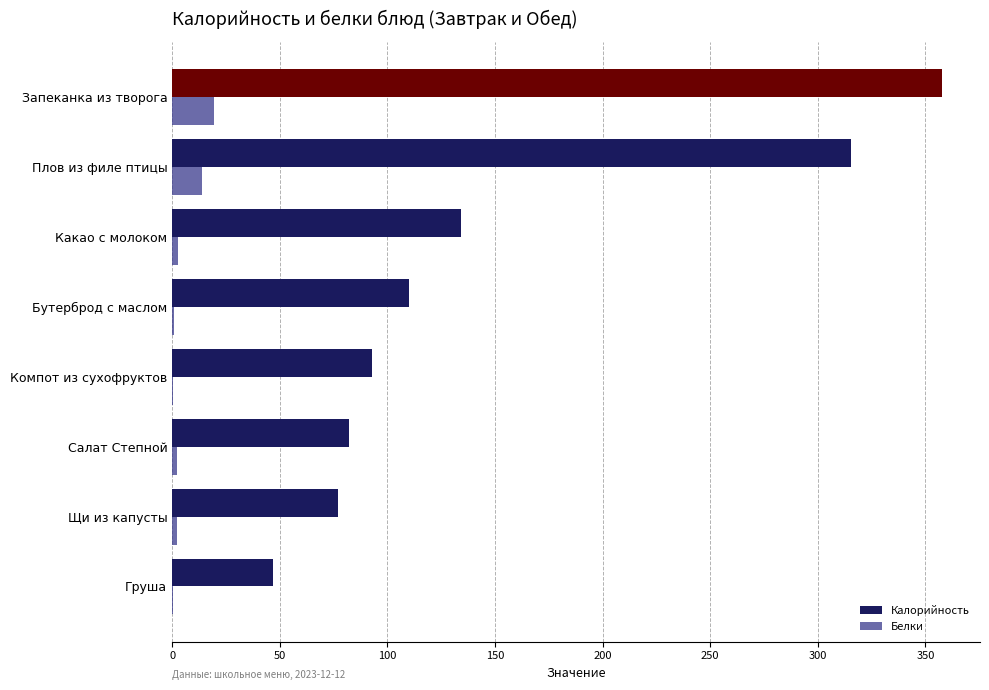

Which series has the largest total across all categories?

Калорийность